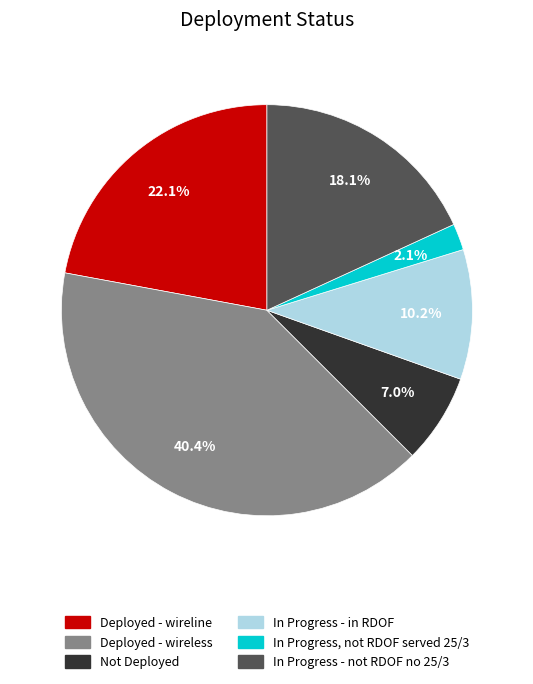

How many slices are in this pie chart?

6